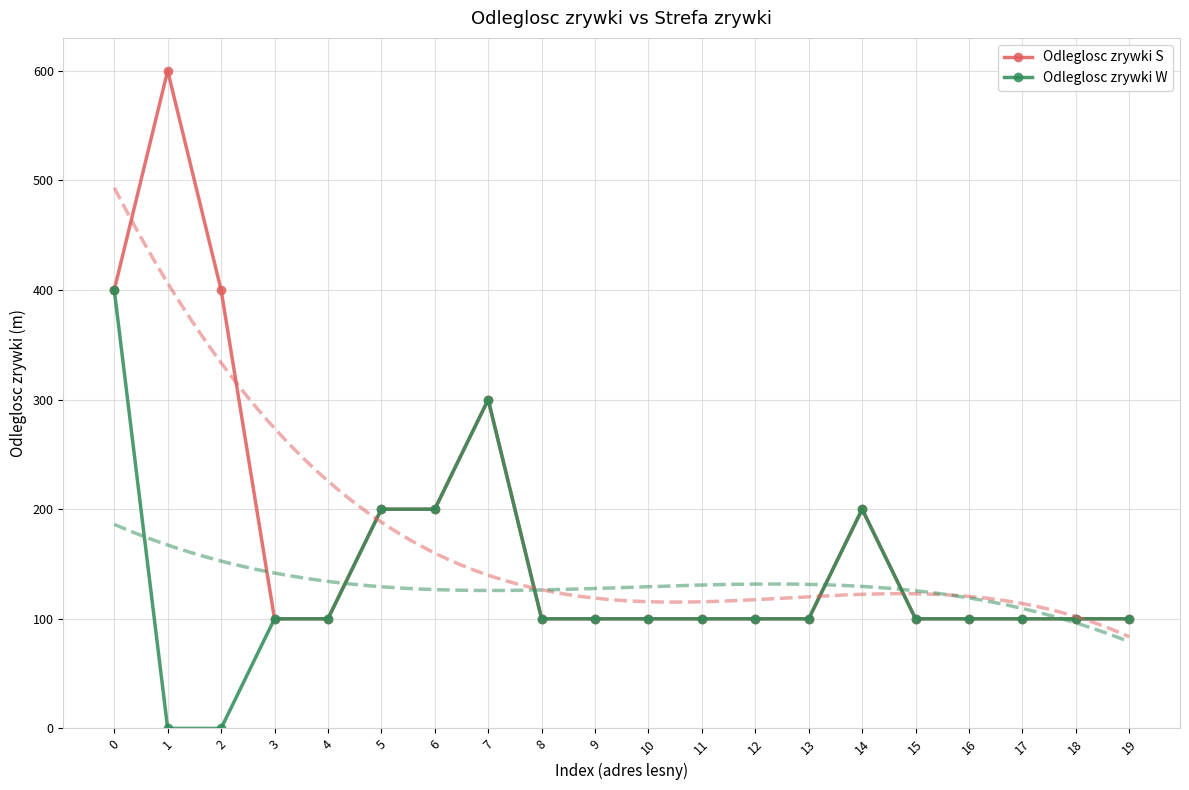

Reading right to left, transcribe all the data shown in this chart.

Odleglosc zrywki S: 19=100	18=100	17=100	16=100	15=100	14=200	13=100	12=100	11=100	10=100	9=100	8=100	7=300	6=200	5=200	4=100	3=100	2=400	1=600	0=400
Odleglosc zrywki W: 19=100	18=100	17=100	16=100	15=100	14=200	13=100	12=100	11=100	10=100	9=100	8=100	7=300	6=200	5=200	4=100	3=100	2=0	1=0	0=400